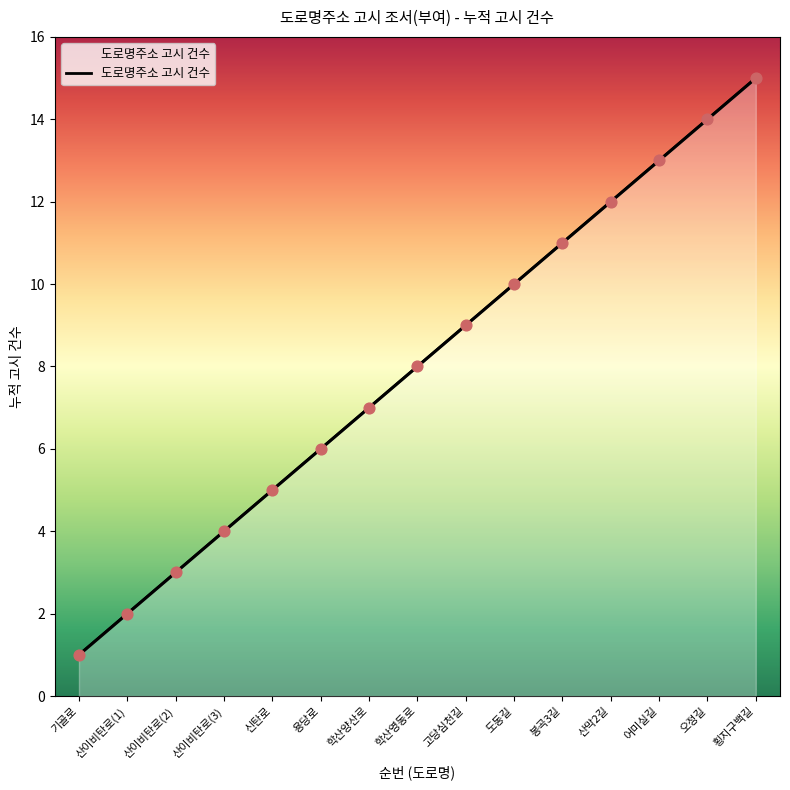

What is the change in value from 산이비탄로(2) to 어미실길?

+10